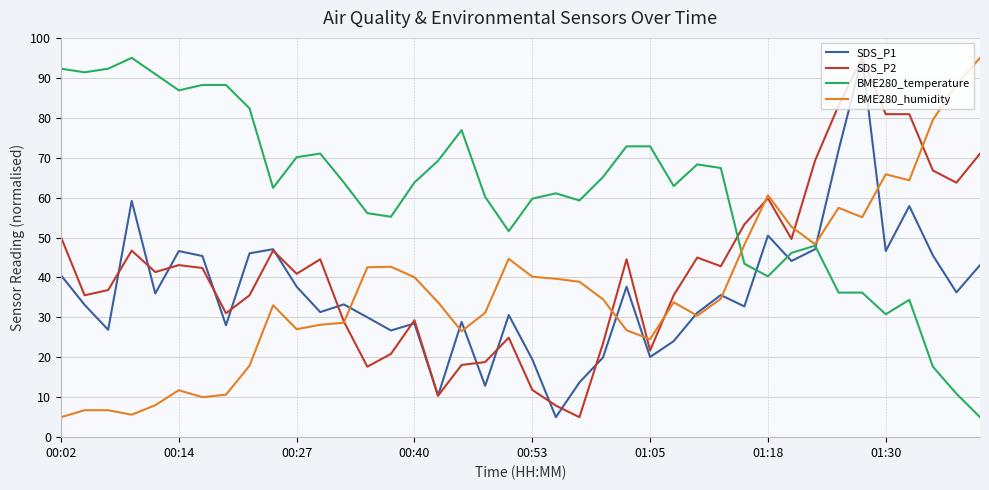

What is the greatest value displayed?

95.0